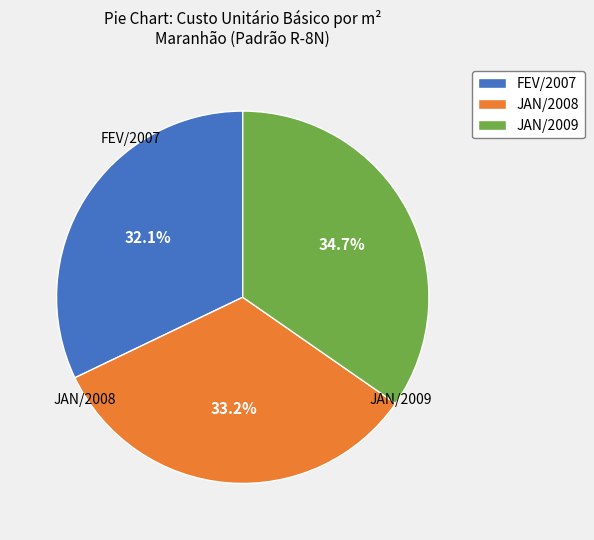

Approximately how many times larger is the value at JAN/2008 compared to JAN/2009?

1.0